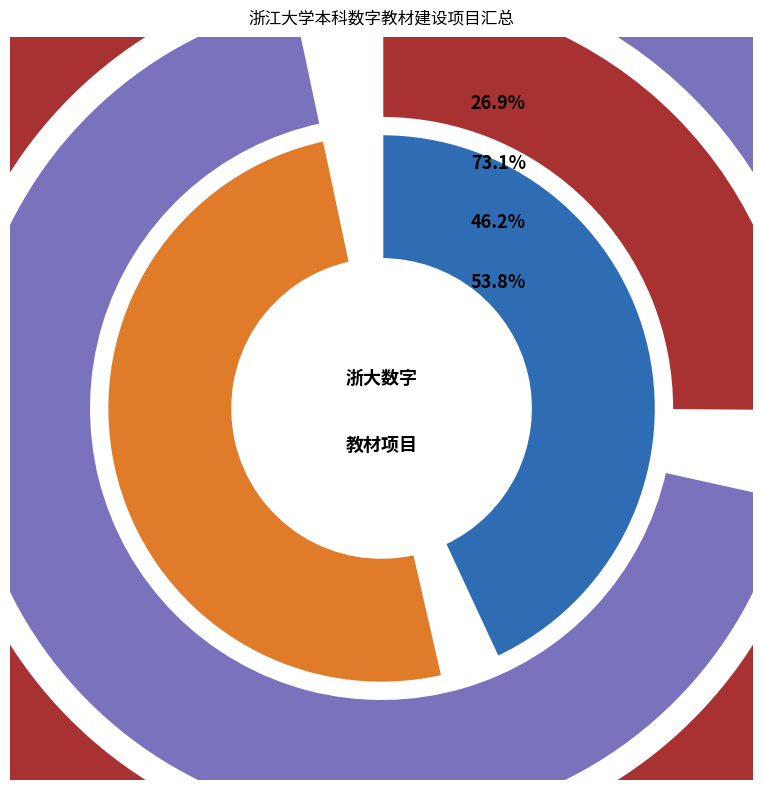

What is the difference between the highest and lowest values at 1?

7